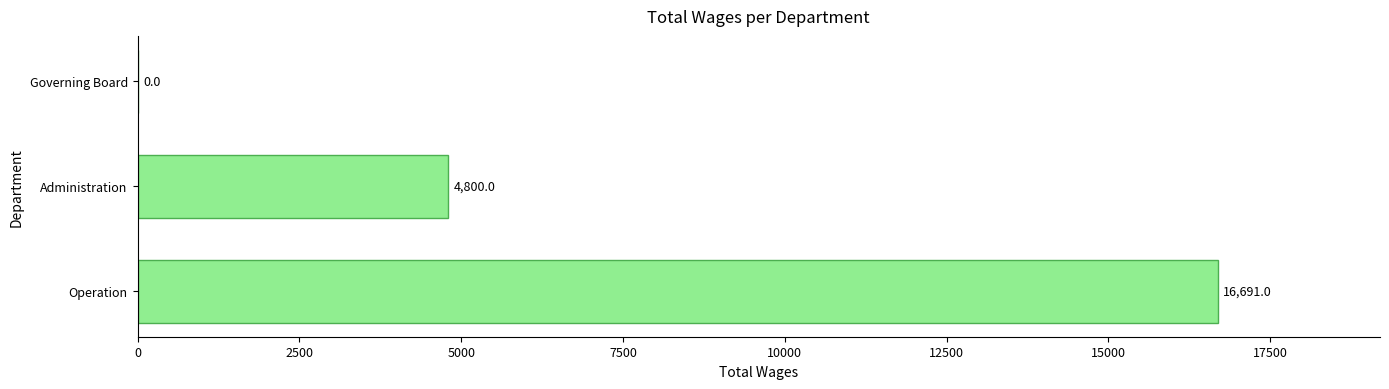

What is the change in value from Operation to Administration?

-11891